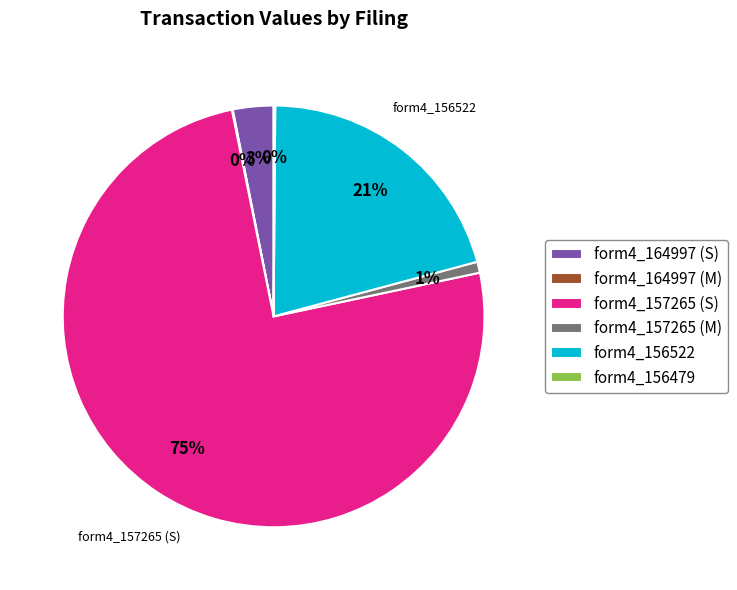

What is the largest slice in the pie chart?

form4_157265 (S)